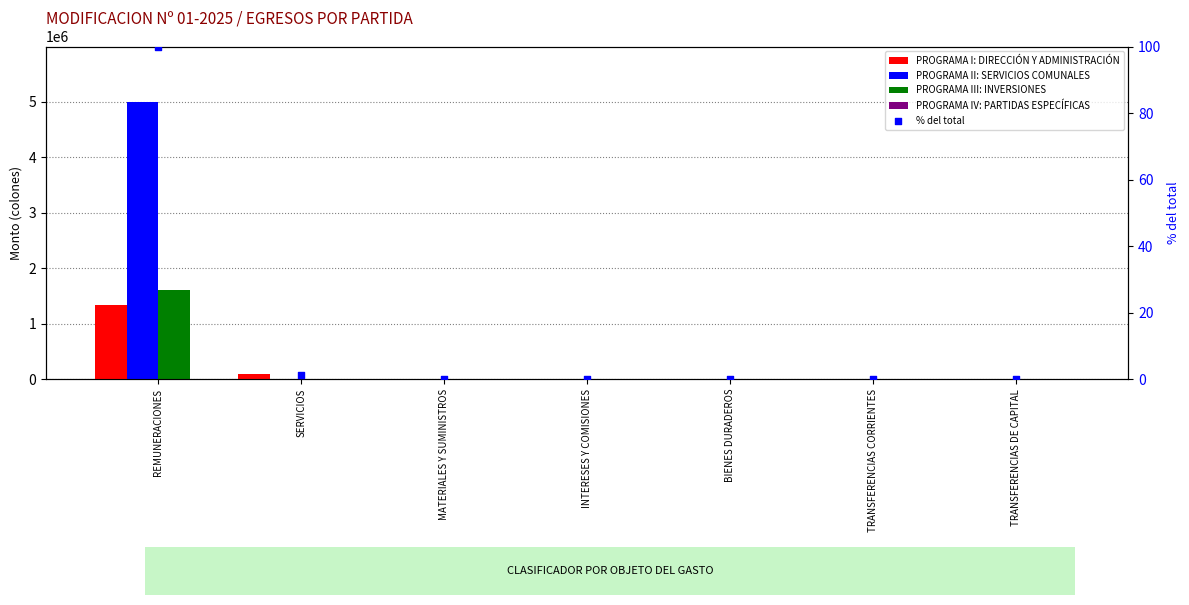

Which series has the widest spread of Y values?

PROGRAMA II: SERVICIOS COMUNALES